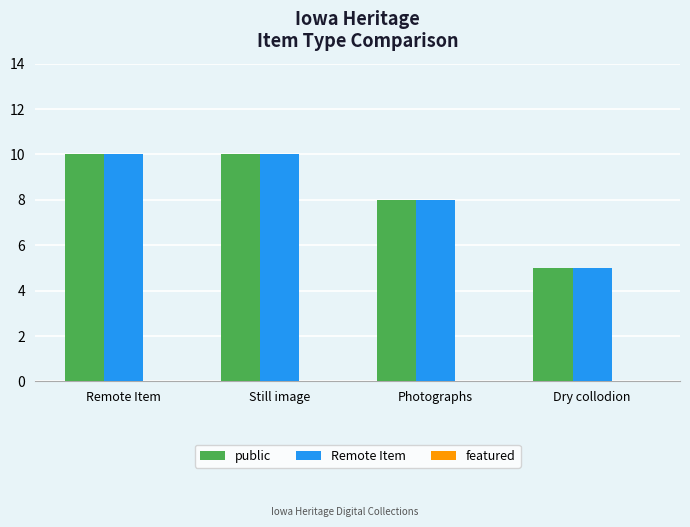

How many bars are there in total?

8